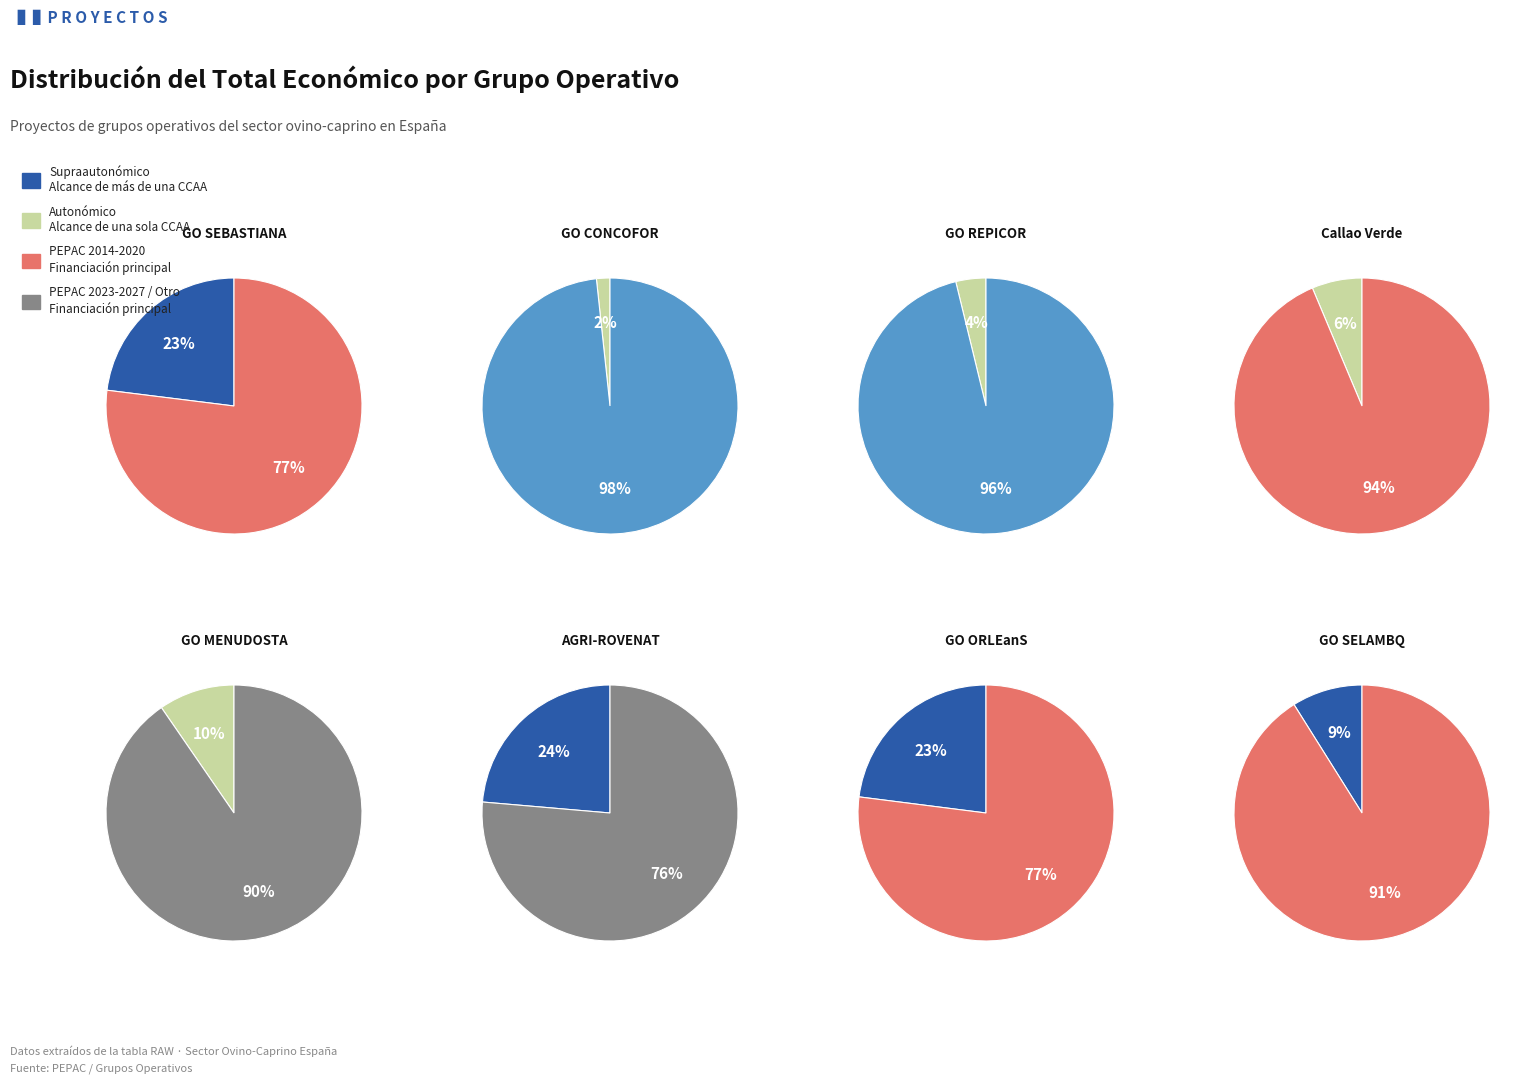

What portion of the pie excludes SELAMBQ?

91.1%